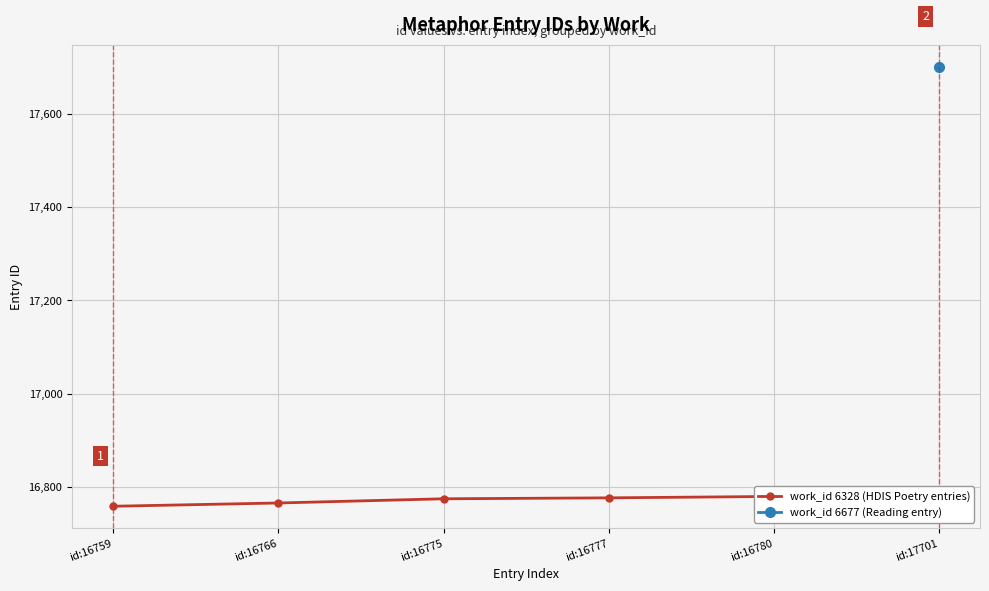

Is it true that the value at id:16766 is 5978?

False